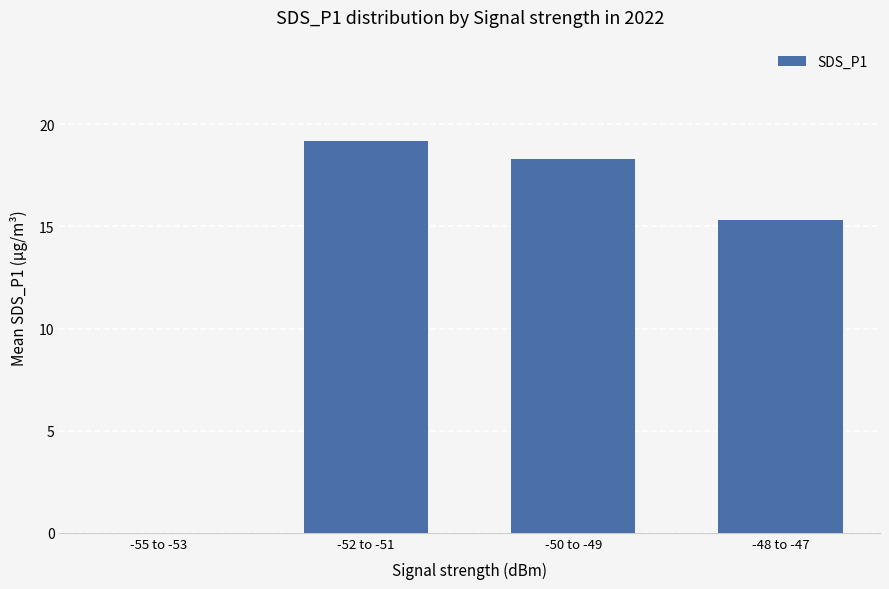

What is the sum of the values at -50 to -49 and -48 to -47?

33.6